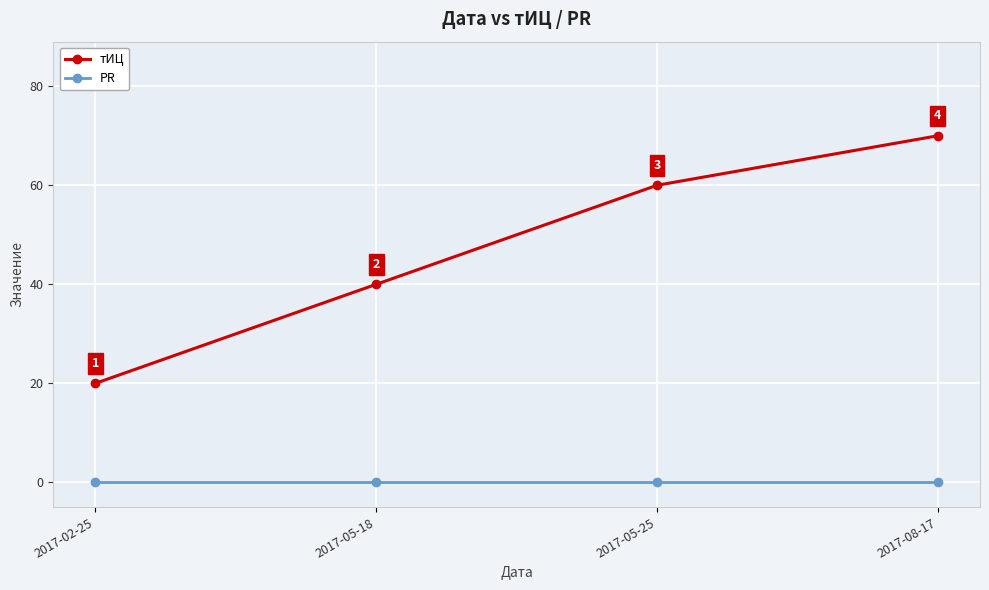

Does the chart display data point markers on the line(s)?

Yes